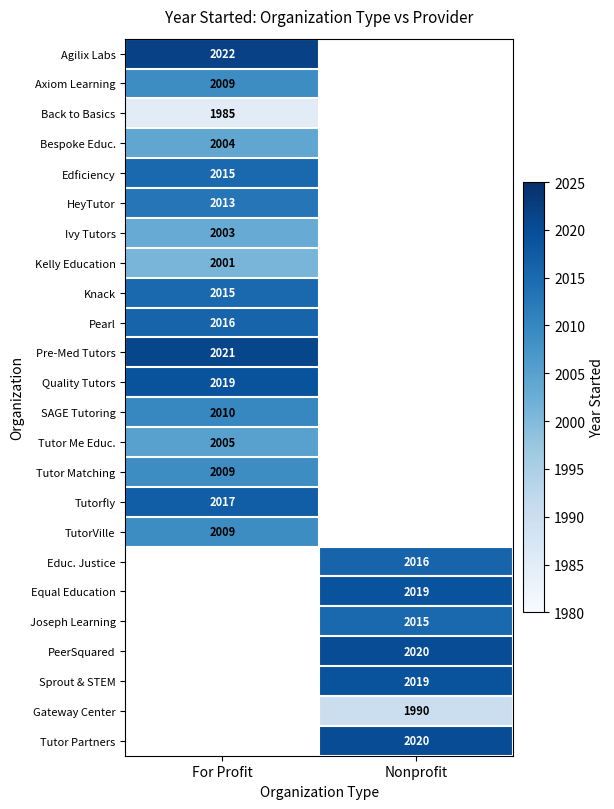

The value of Kelly Education at For Profit is 2001. True or false?

True